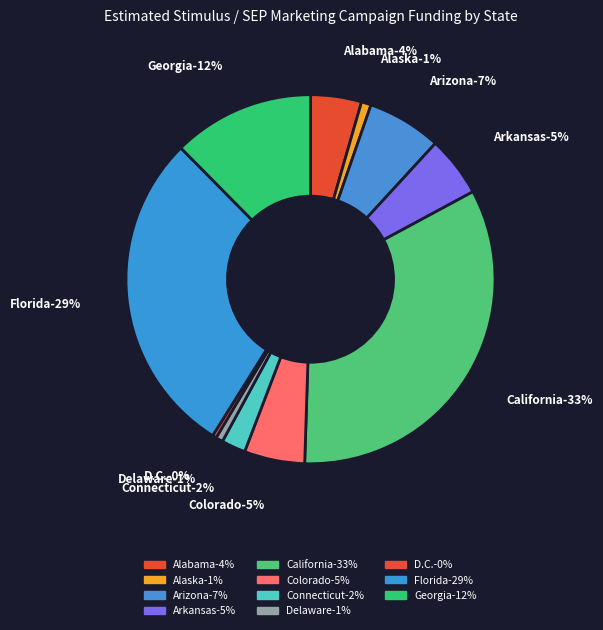

Which category has the smallest portion of the pie?

D.C.